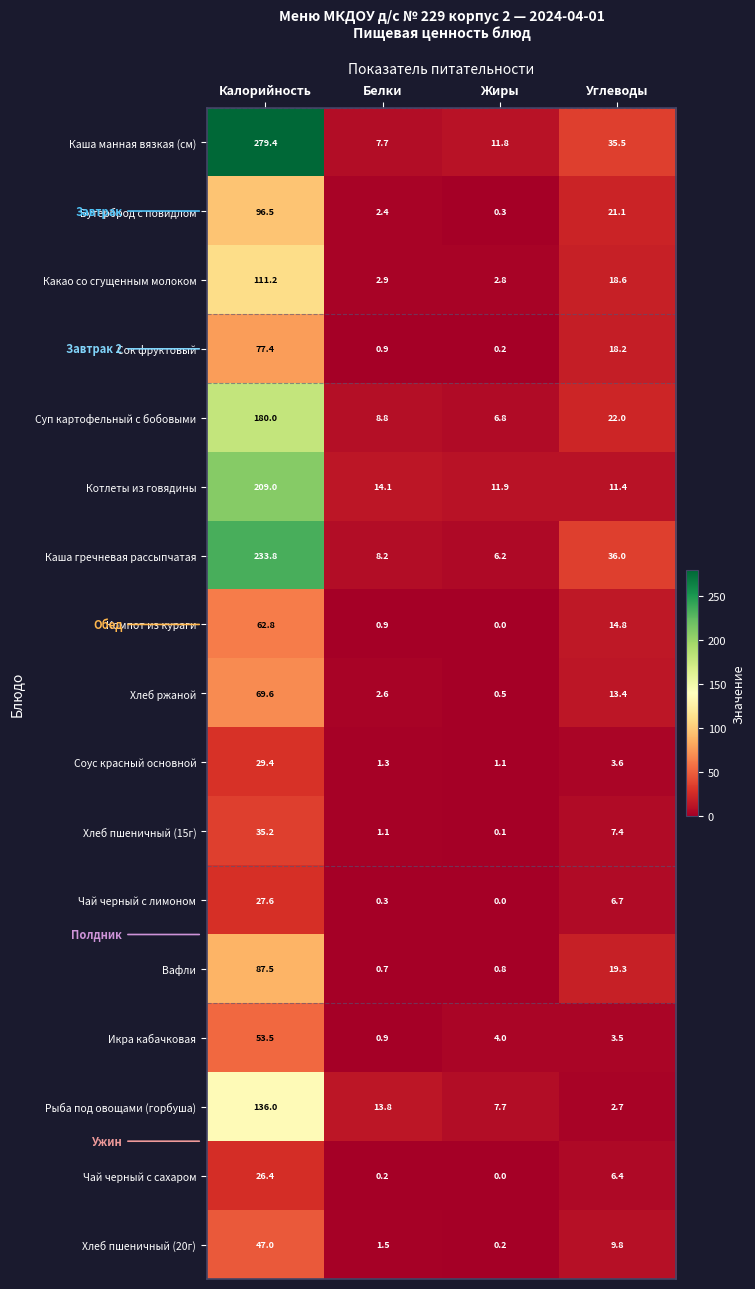

At which label does Какао со сгущенным молоком first exceed 18?

Калорийность